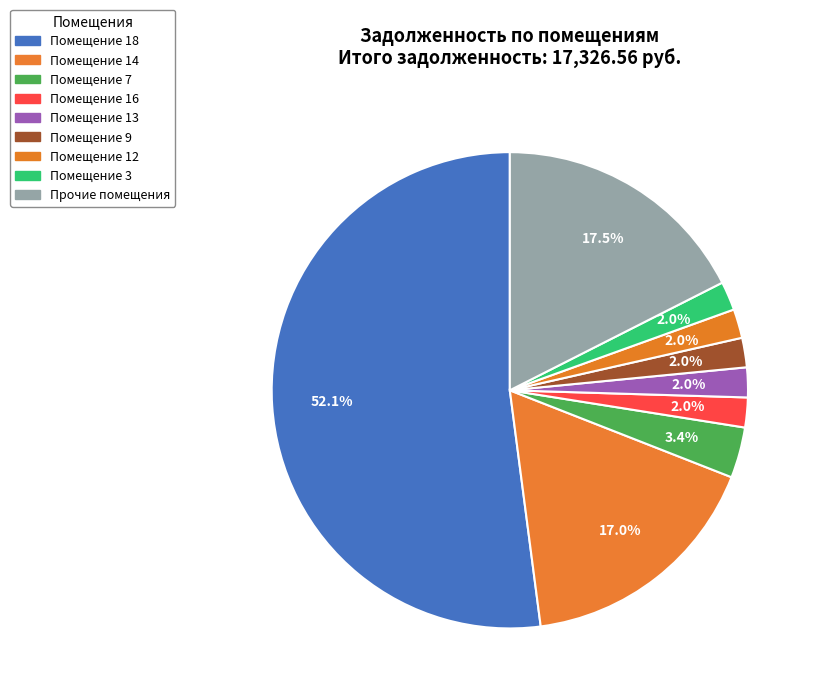

To the nearest percent, what is the difference between the largest and smallest slice percentages?

50%